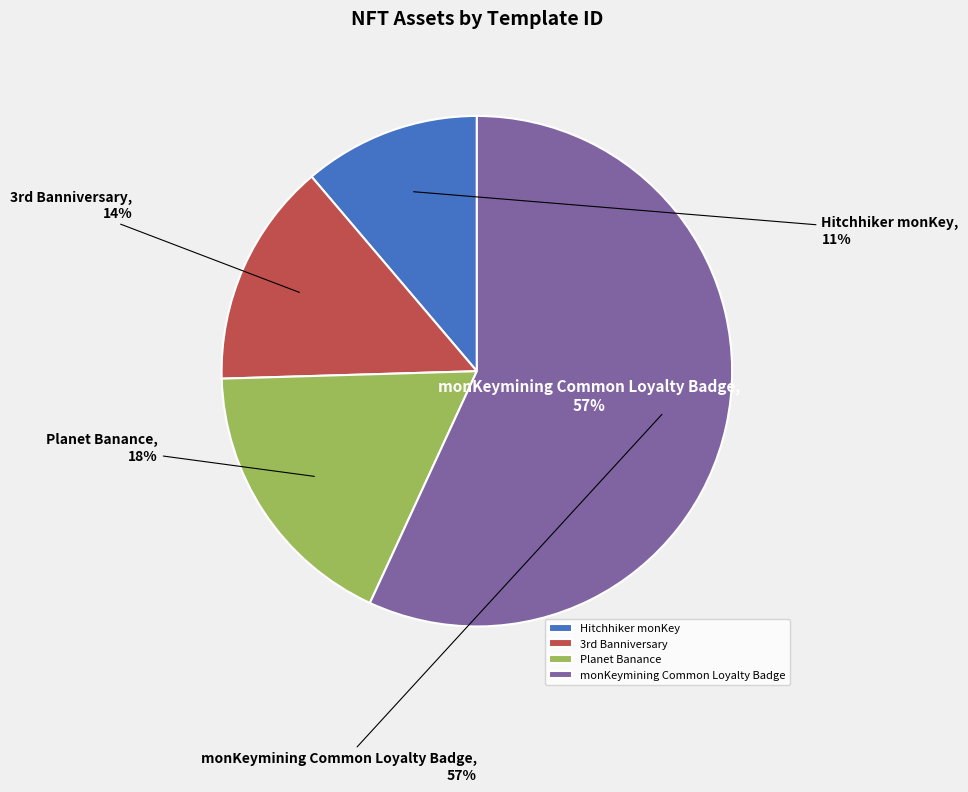

What is the majority slice?

monKeymining Common Loyalty Badge